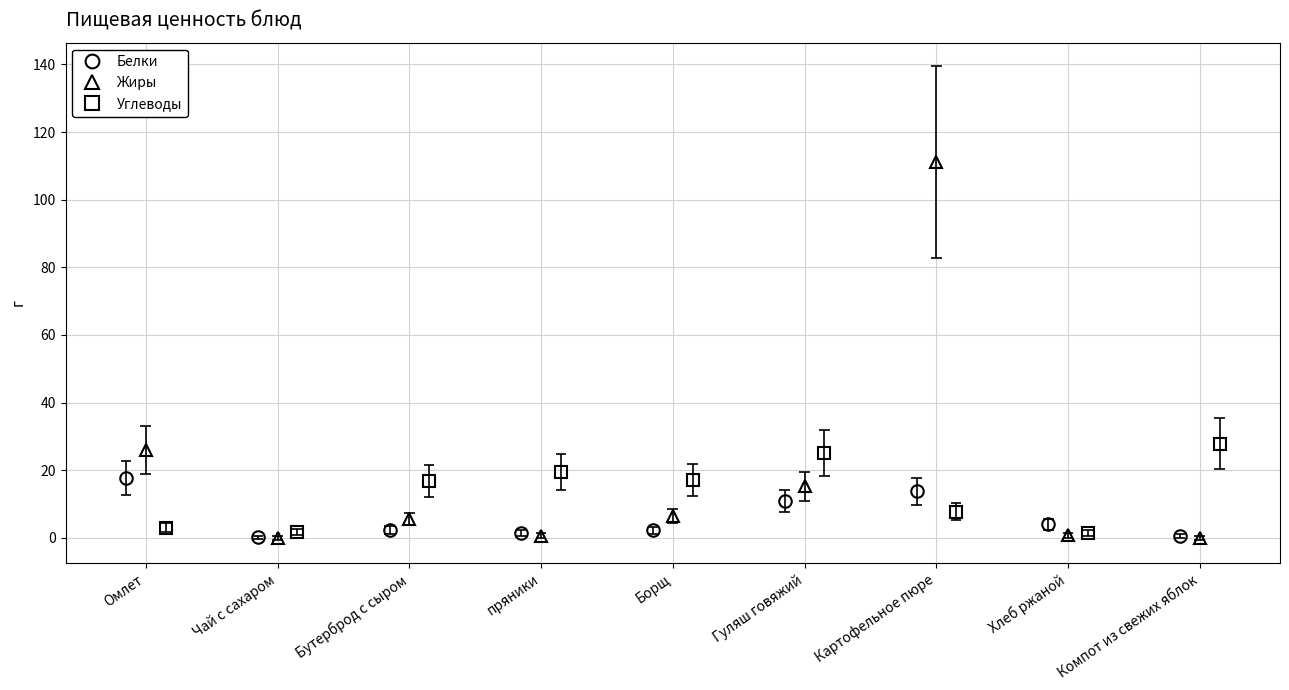

How many distinct data groups are displayed?

3